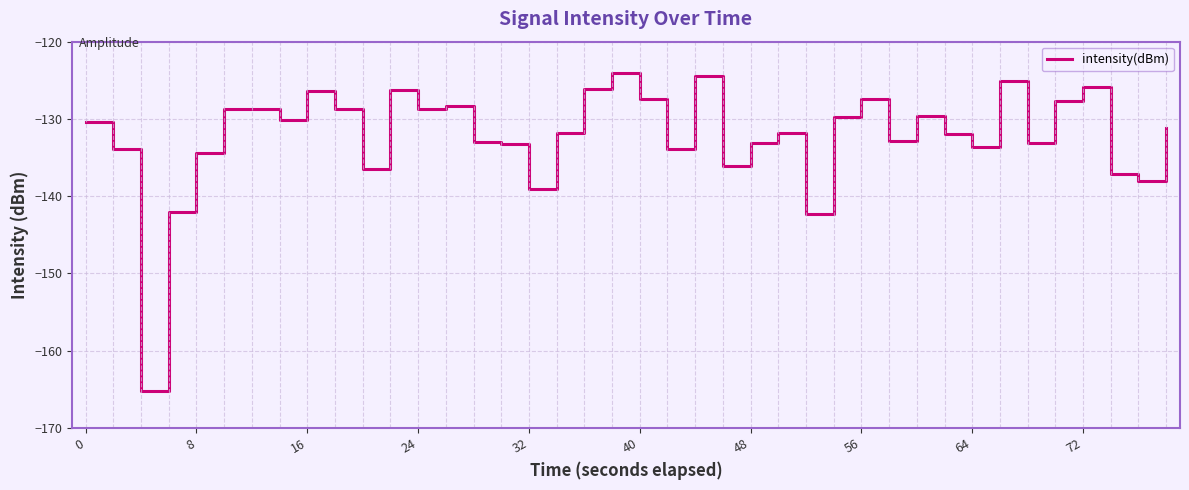

What is the maximum value shown in the chart?

-124.0